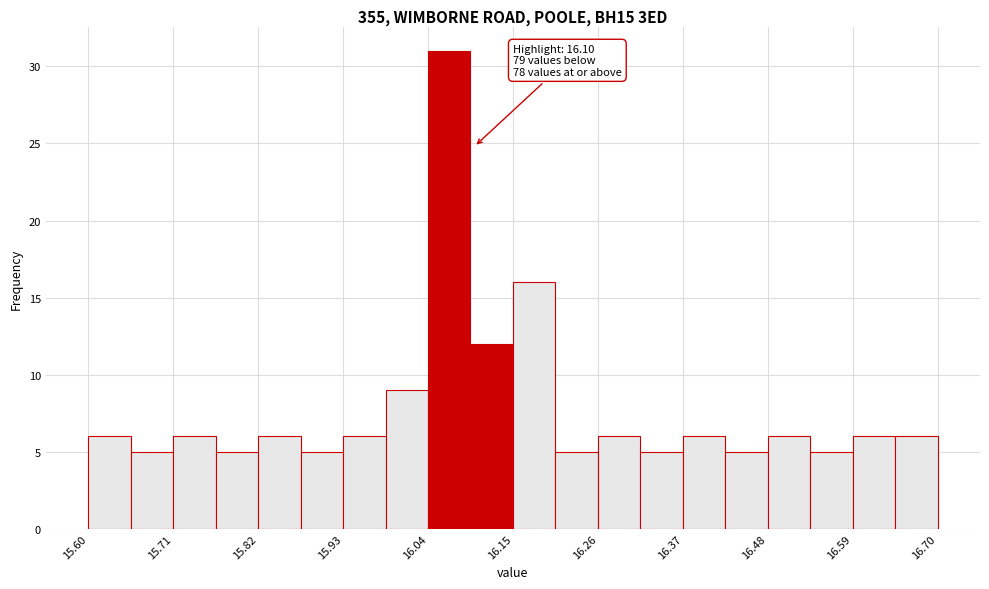

Read against the x-axis, roughly where is the centre of the tallest bar?

16.06